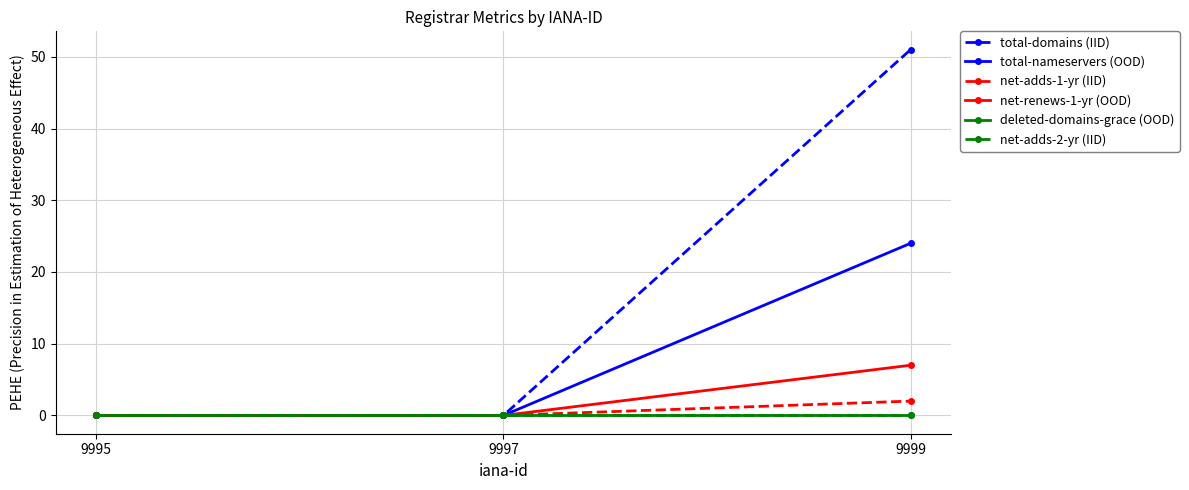

What is the maximum value shown in the chart?

51